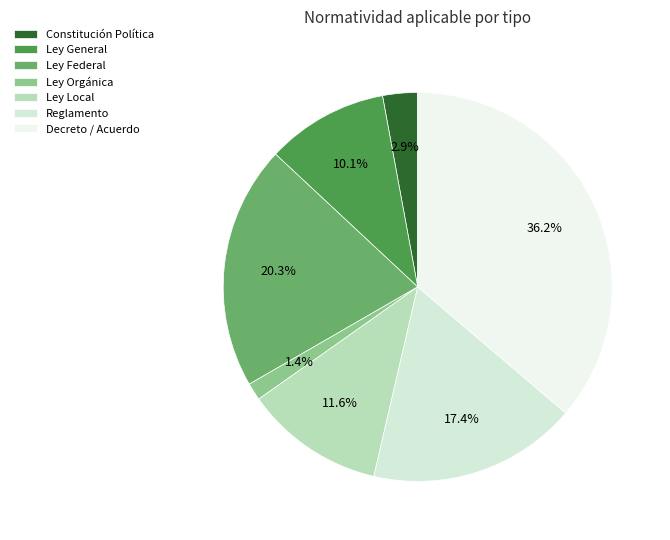

Between Decreto / Acuerdo and Constitución Política, which is larger?

Decreto / Acuerdo